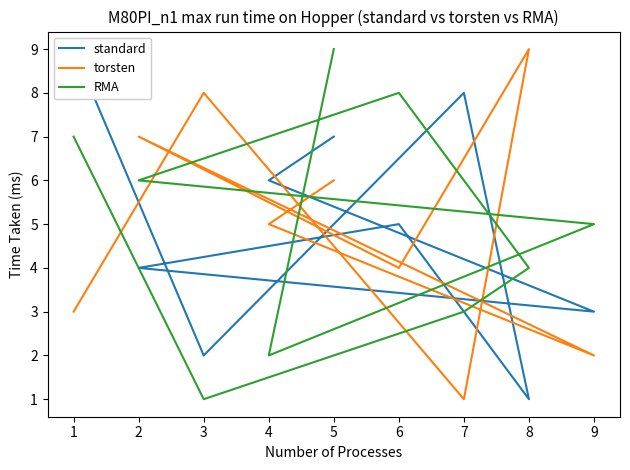

What is the value of the RMA point at the 7th from the left?

3